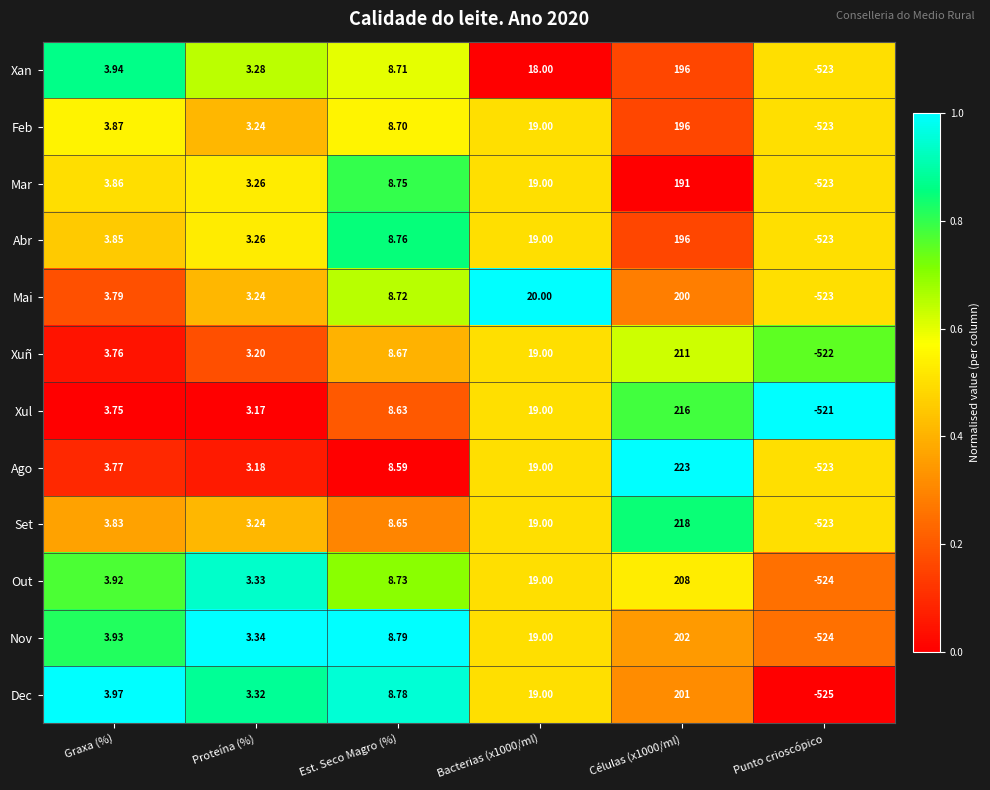

At how many categories does at least one series exceed 0?

5